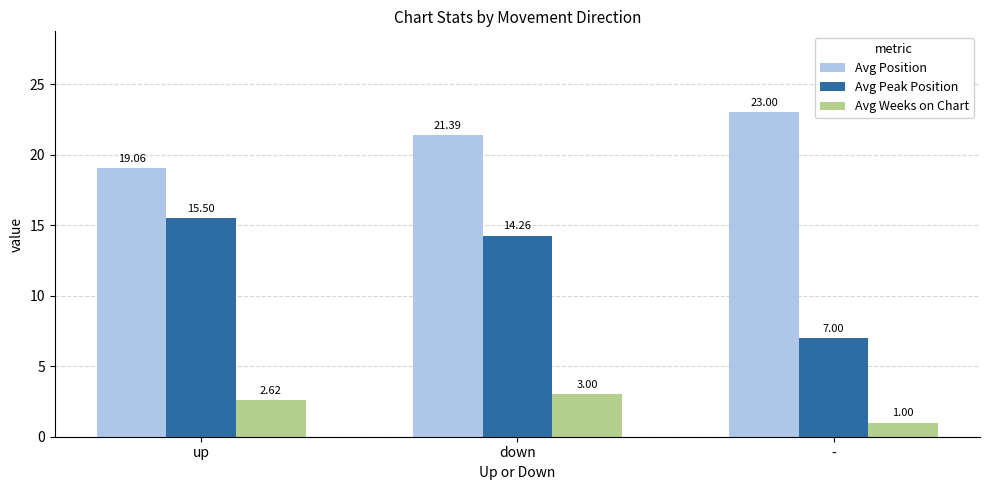

Where is Avg Position nearest to the value 21?

down